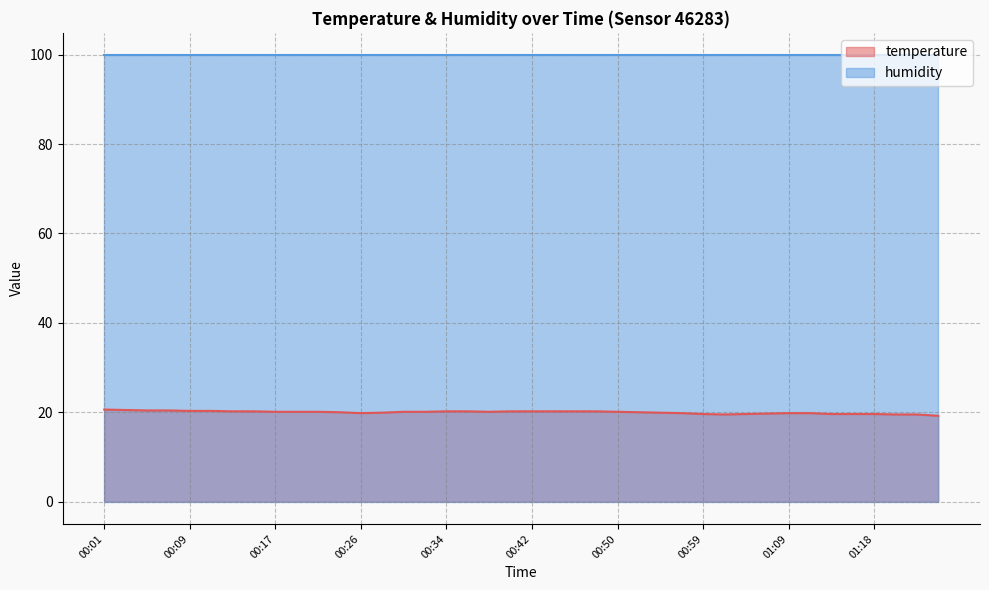

What is the minimum value shown in the chart?

19.2